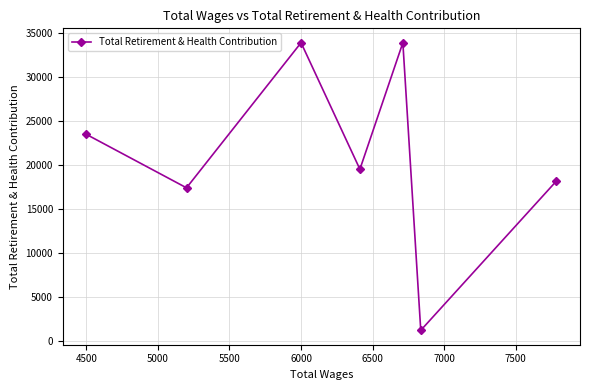

What is the greatest value displayed?

33877